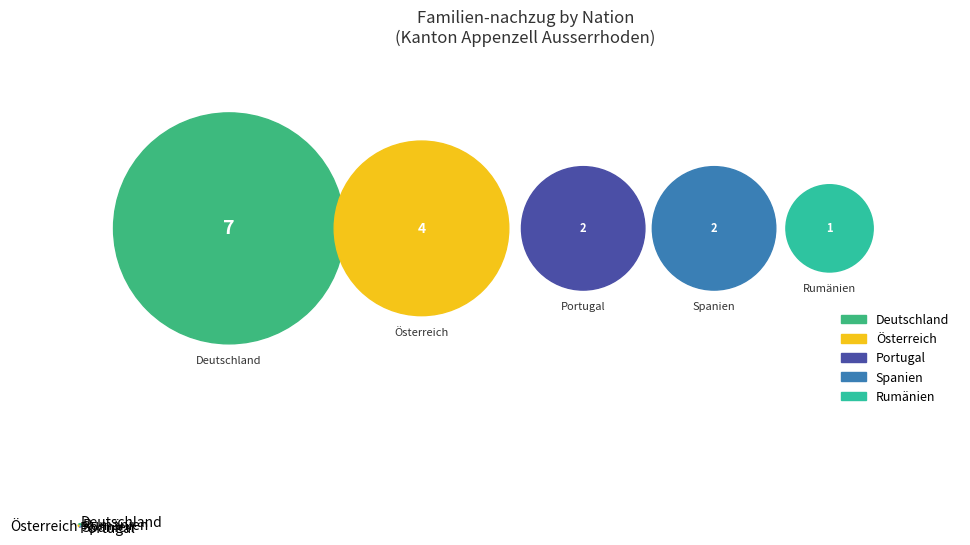

Approximately how many times larger is the value at Rumänien compared to Portugal?

0.5